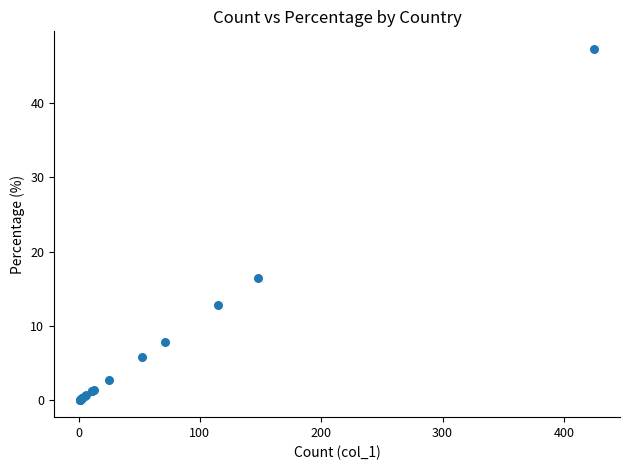

What Y value in the scatter plot is closest to 23?

16.5